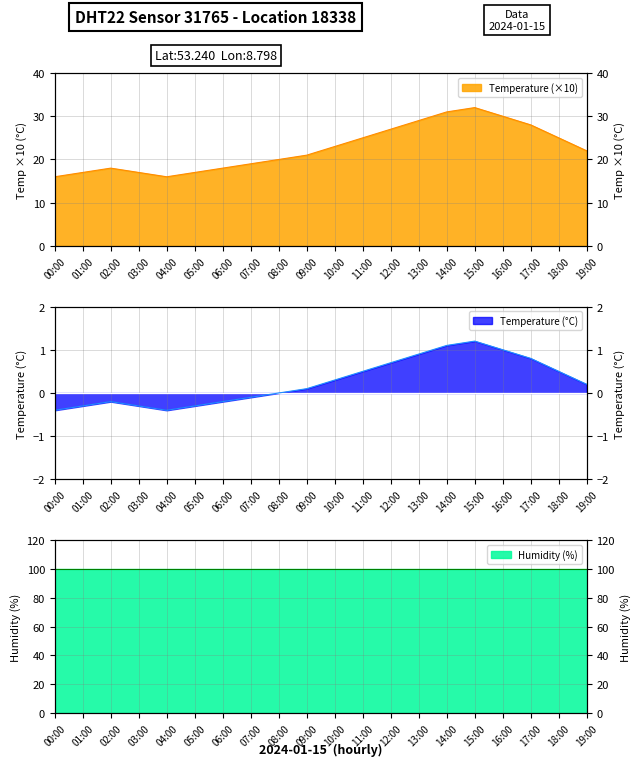

What is the sum of the values at 03:00 and 14:00?

0.8